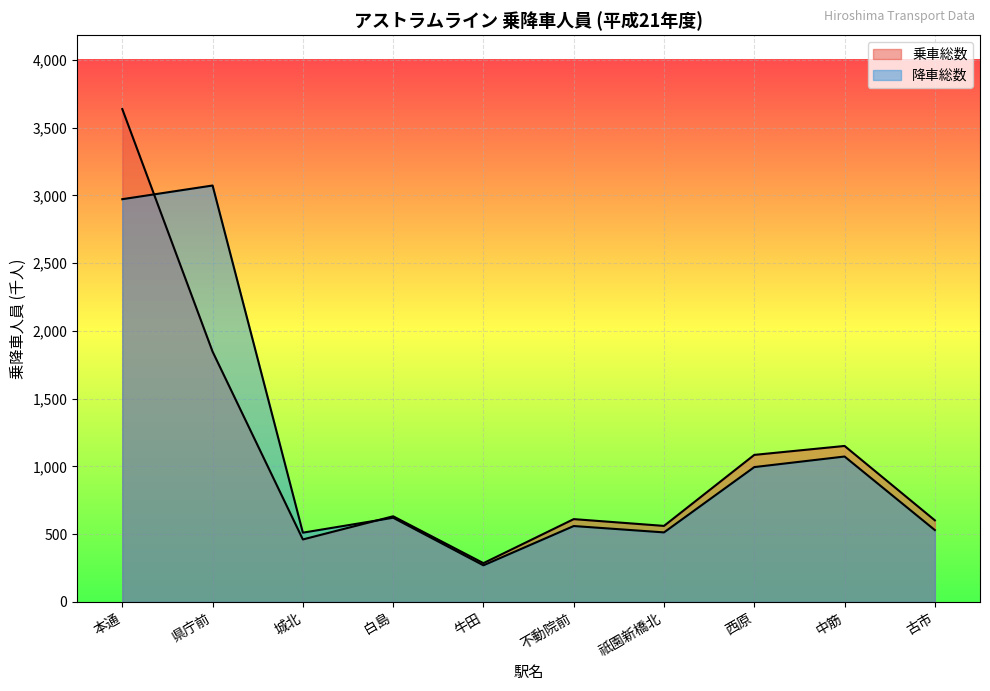

Read the 降車総数 value at 祇園新橋北, to the nearest 10.

510